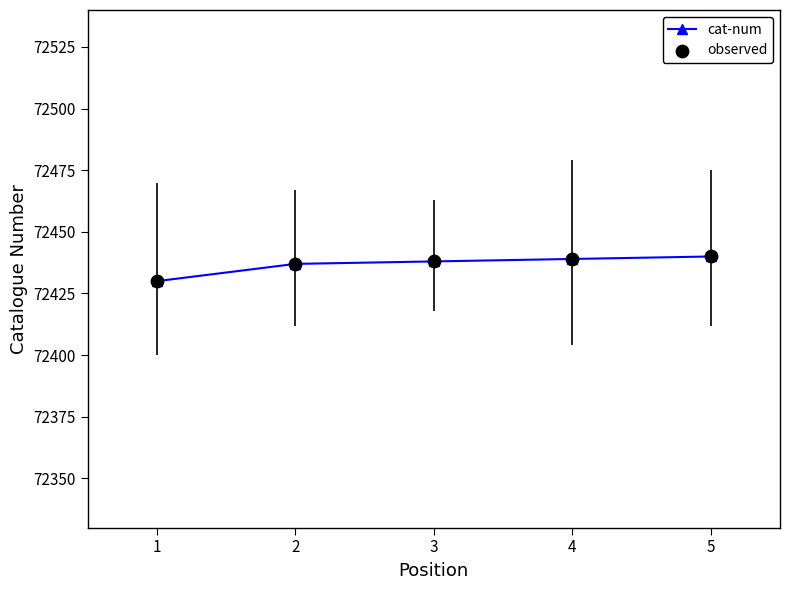

What is the average value?

72437